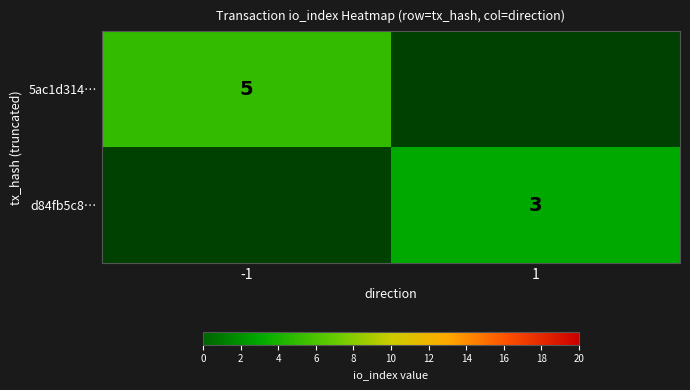

True or false: 5ac1d314… has a value of 5 at -1.

True